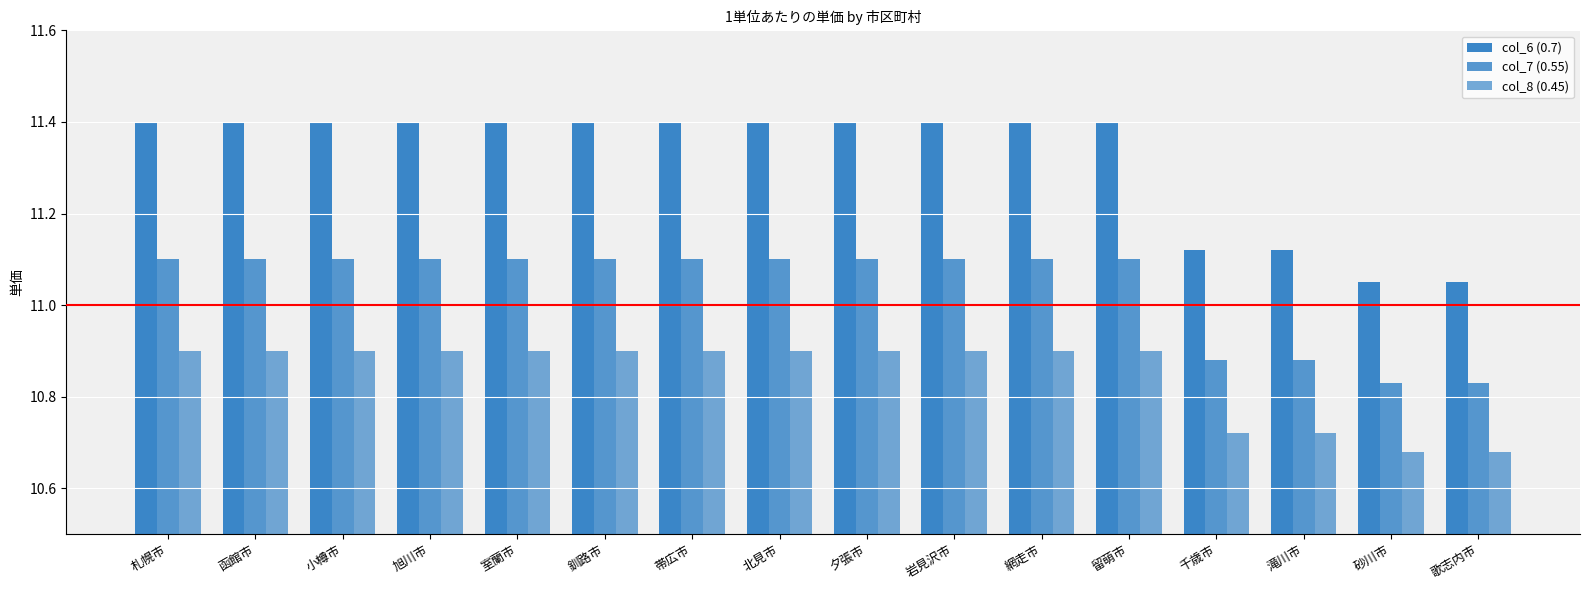

What is the total value across all series at 千歳市?

32.7